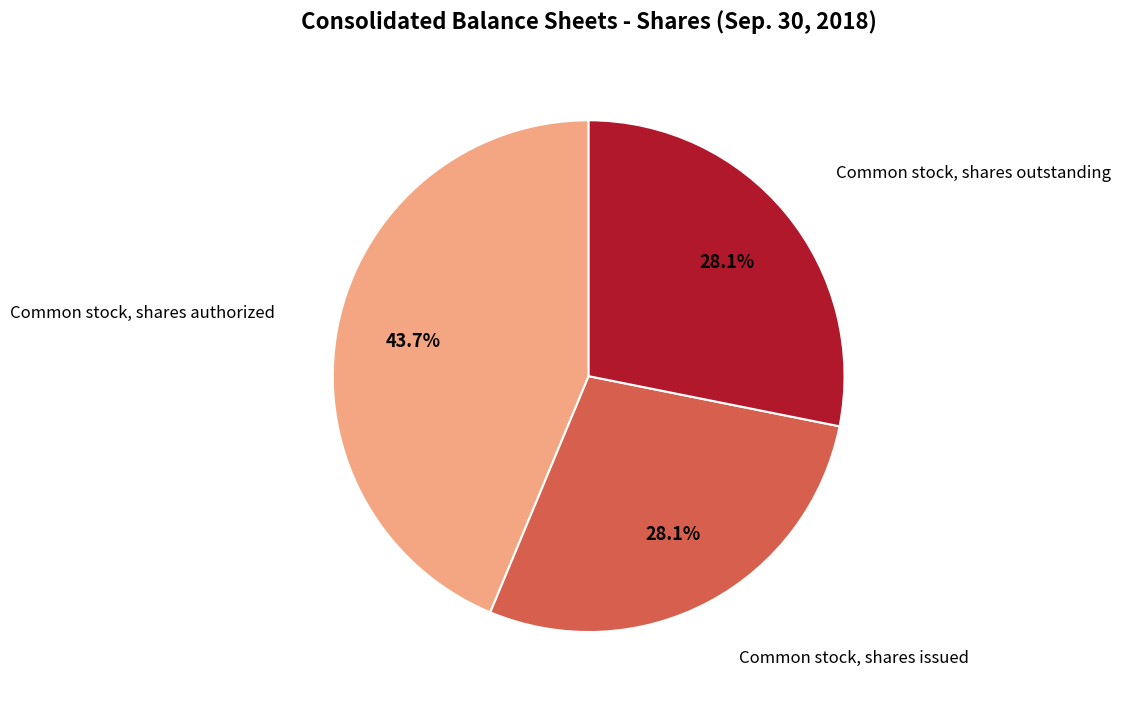

Does any single category account for the majority?

No